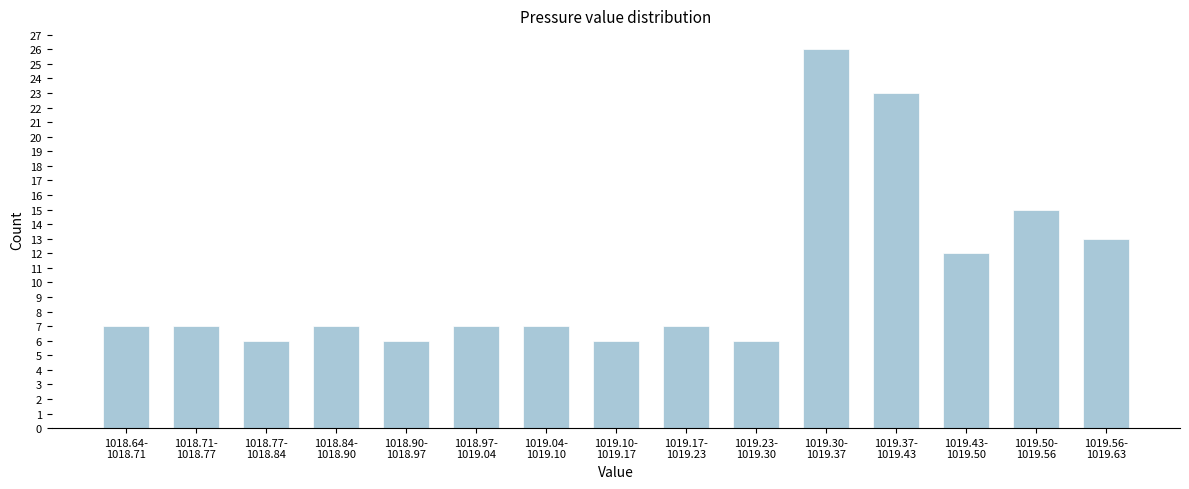

Reading left to right, extract all data points from this chart.

7	7	6	7	6	7	7	6	7	6	26	23	12	15	13